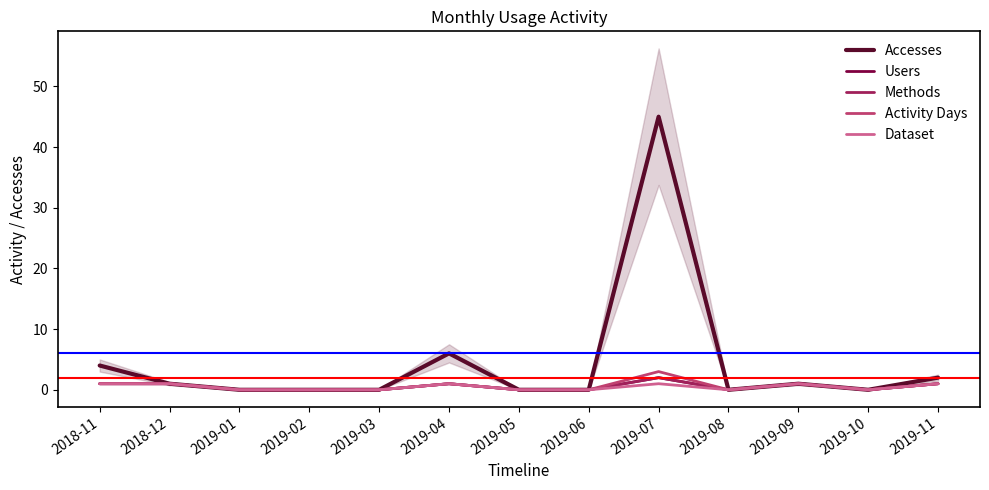

Reading left to right, transcribe all the data shown in this chart.

Accesses: 2018-11=4	2018-12=1	2019-01=0	2019-02=0	2019-03=0	2019-04=6	2019-05=0	2019-06=0	2019-07=45	2019-08=0	2019-09=1	2019-10=0	2019-11=2
Users: 2018-11=1	2018-12=1	2019-01=0	2019-02=0	2019-03=0	2019-04=1	2019-05=0	2019-06=0	2019-07=2	2019-08=0	2019-09=1	2019-10=0	2019-11=1
Methods: 2018-11=1	2018-12=1	2019-01=0	2019-02=0	2019-03=0	2019-04=1	2019-05=0	2019-06=0	2019-07=2	2019-08=0	2019-09=1	2019-10=0	2019-11=1
Activity Days: 2018-11=1	2018-12=1	2019-01=0	2019-02=0	2019-03=0	2019-04=1	2019-05=0	2019-06=0	2019-07=3	2019-08=0	2019-09=1	2019-10=0	2019-11=1
Dataset: 2018-11=1	2018-12=1	2019-01=0	2019-02=0	2019-03=0	2019-04=1	2019-05=0	2019-06=0	2019-07=1	2019-08=0	2019-09=1	2019-10=0	2019-11=1